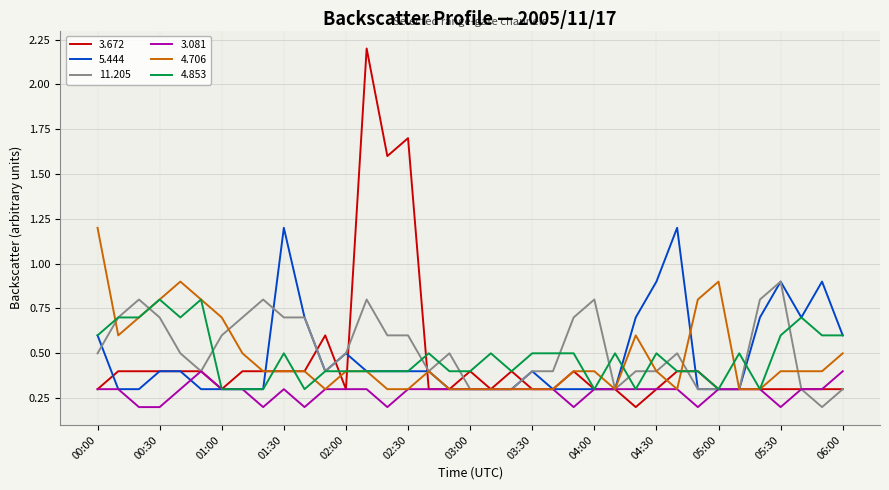

Which series has the largest range (max minus min)?

3.672